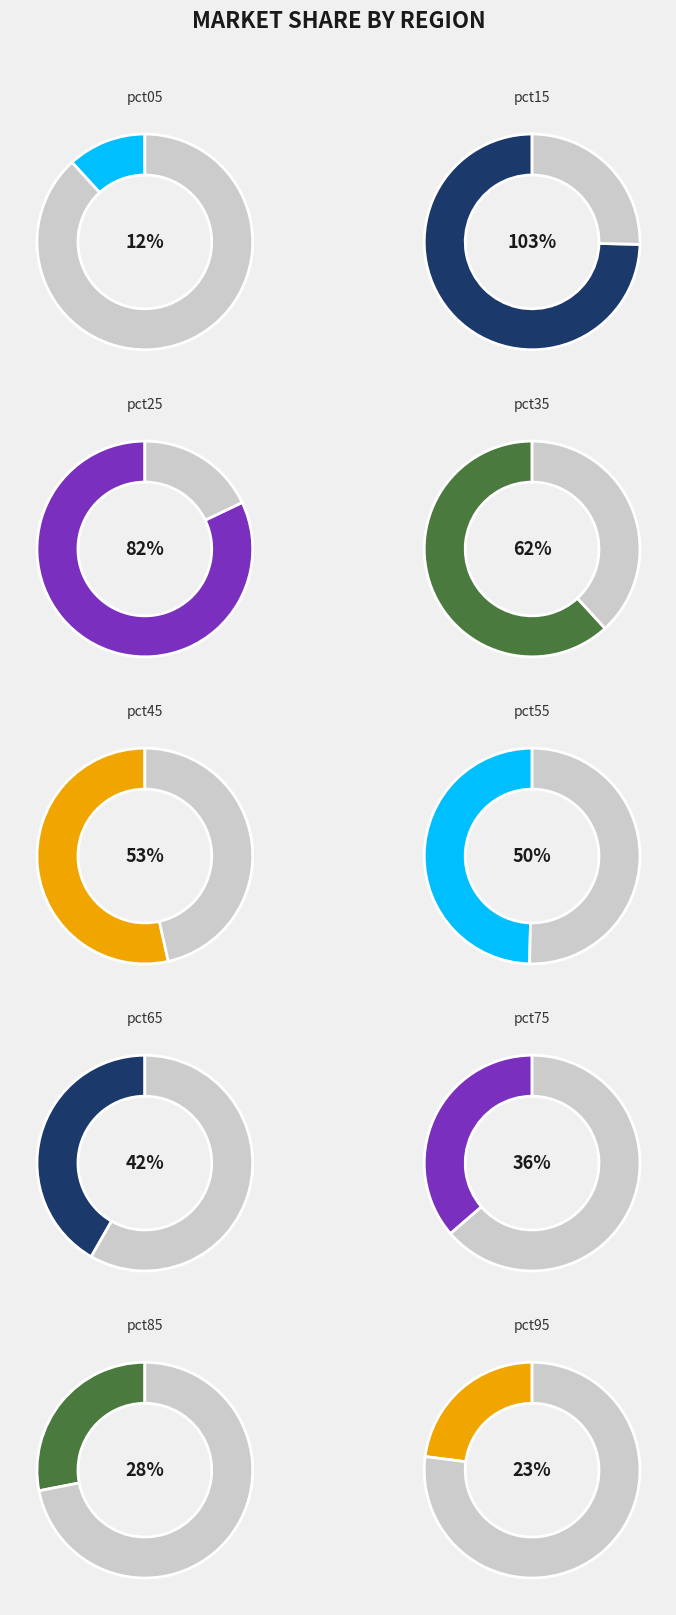

How much of the chart is everything except pct75?

92.6%